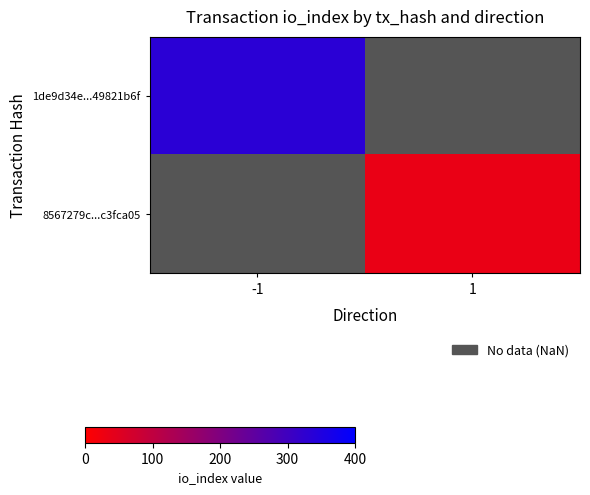

Which category has the lowest value in the 1de9d34e...49821b6f series?

-1